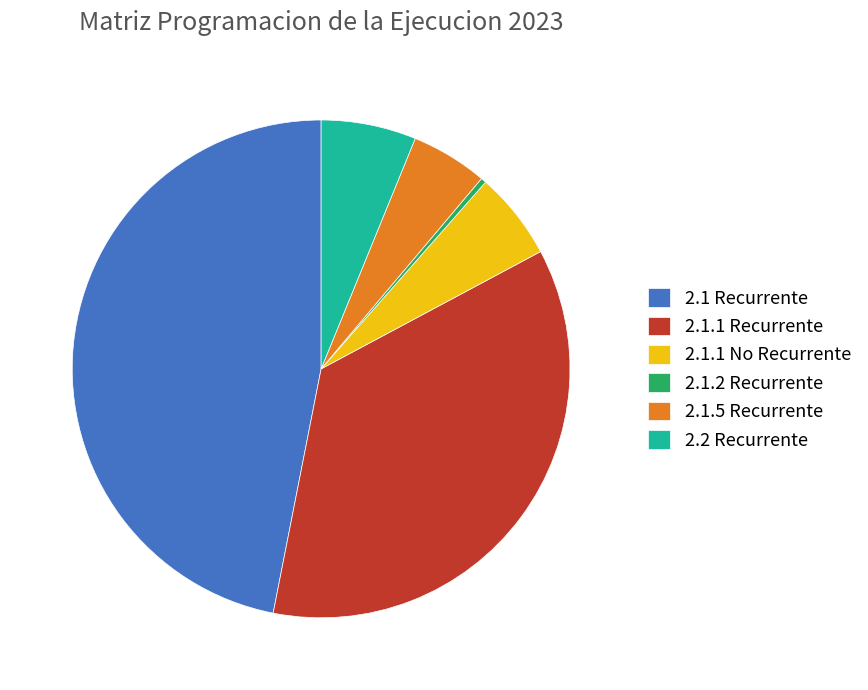

How many segments does this pie chart have?

6